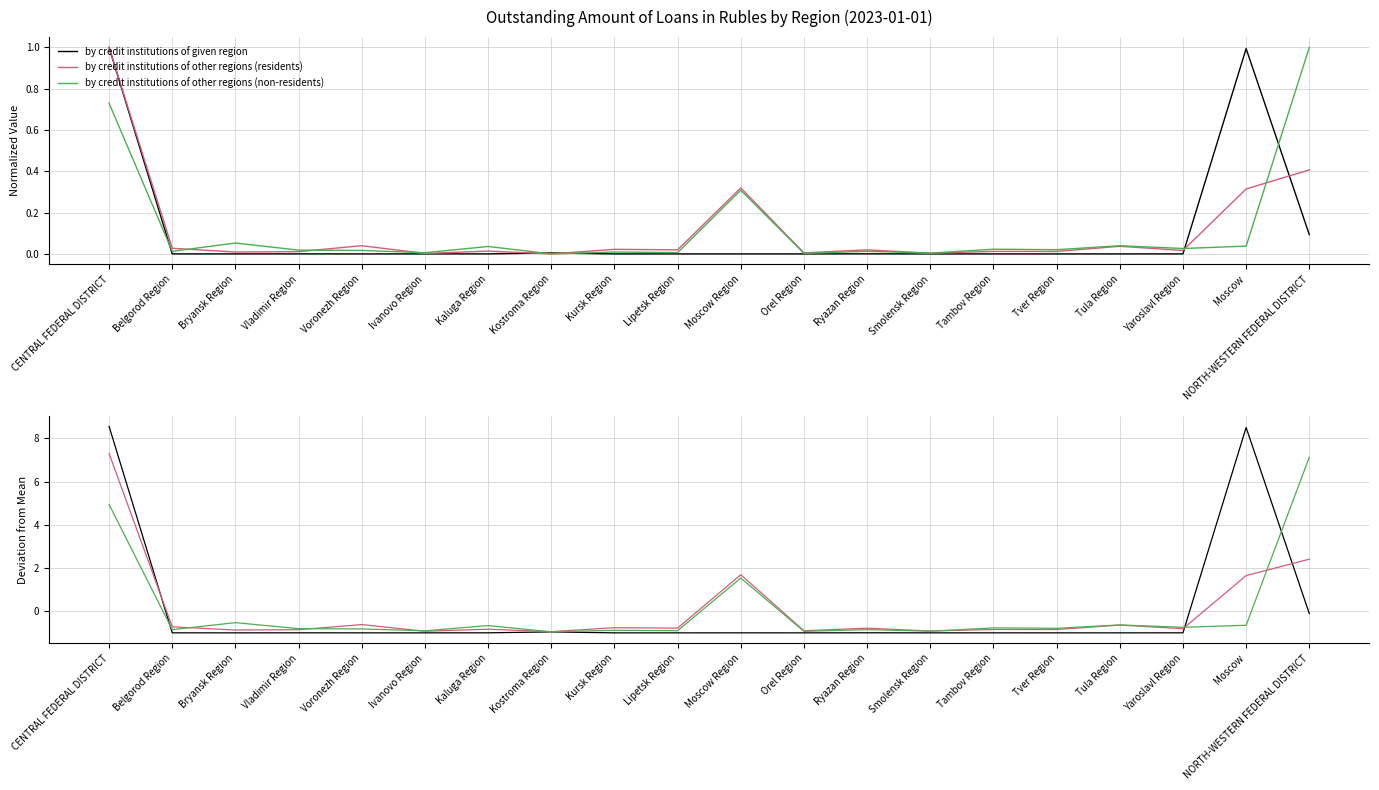

What position from the left is Tver Region?

16